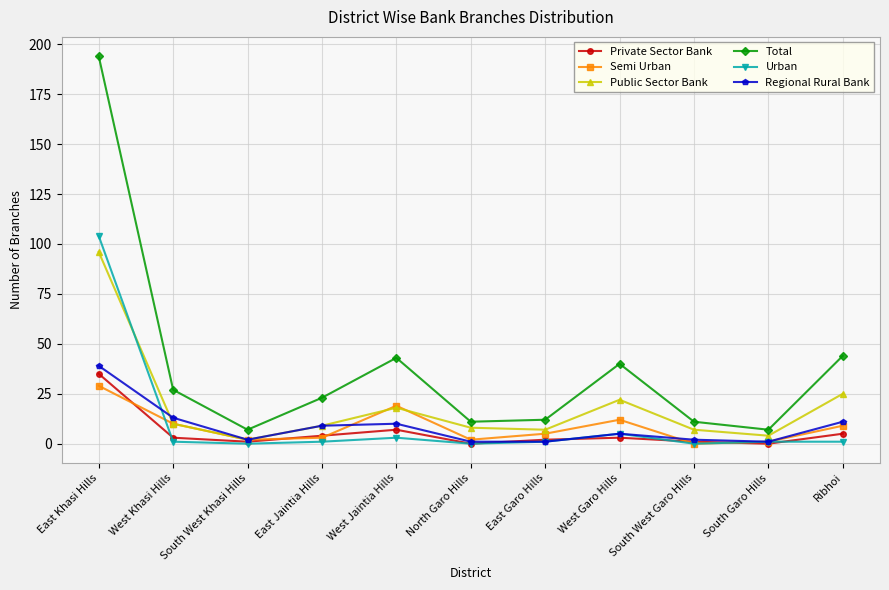

Count the number of categories in the chart.

11